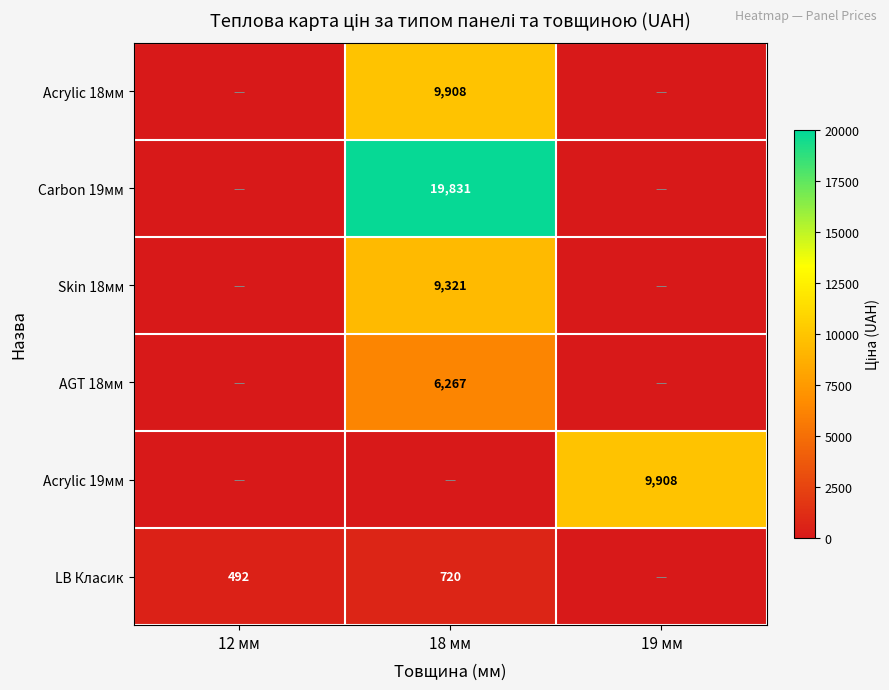

Is the value of Acrylic 18мм at 18 мм greater than the value of Skin 18мм at 18 мм?

Yes